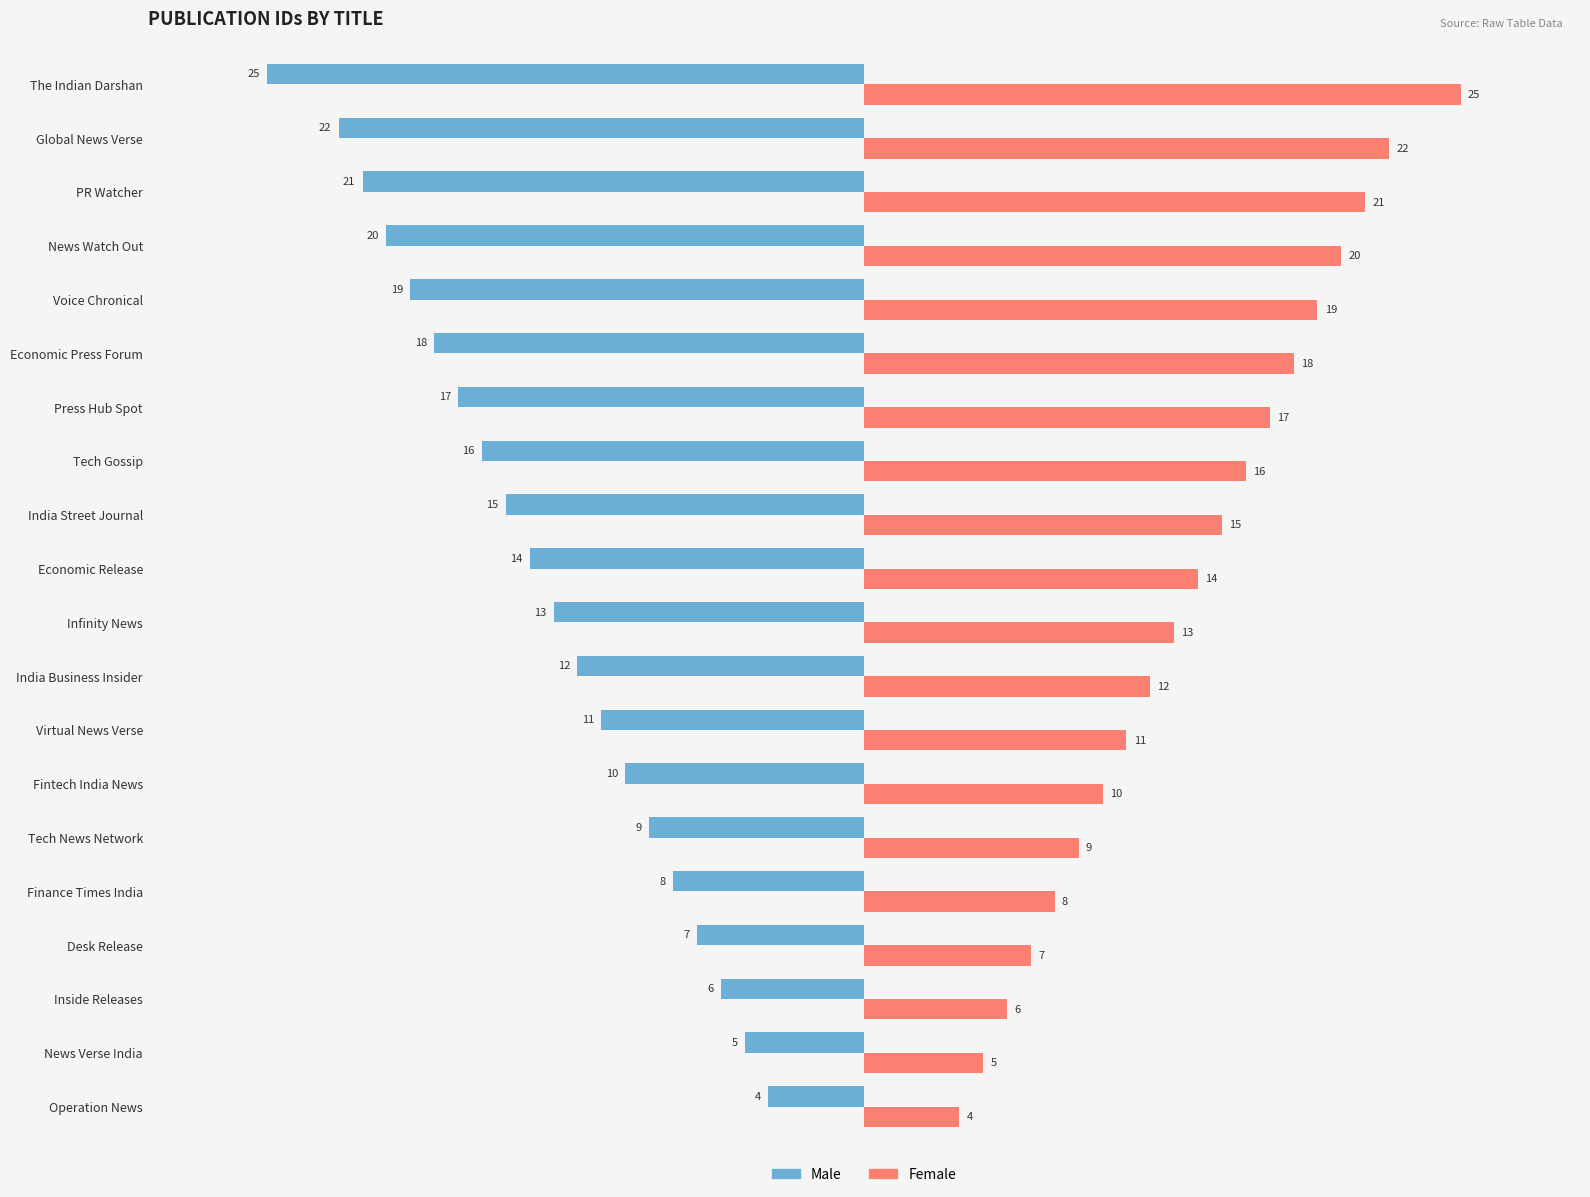

Rank the series by their average value, from highest to lowest.

Female, Male